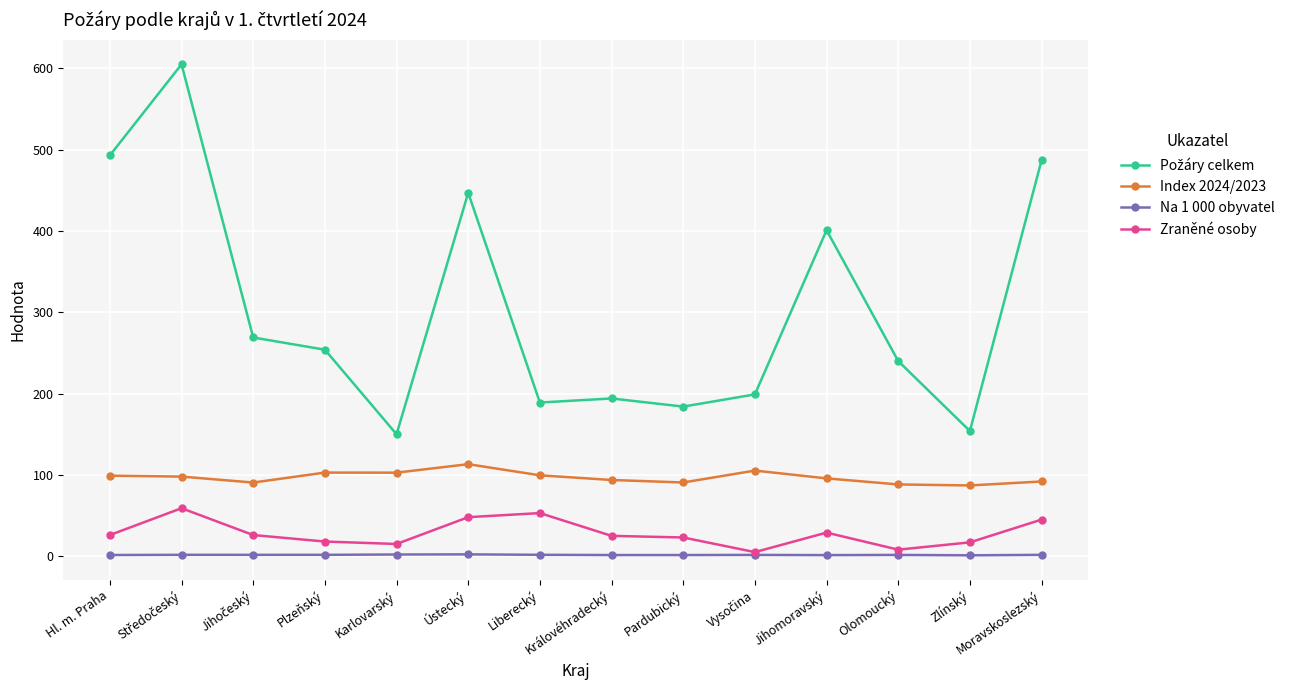

At how many categories does at least one series exceed 398?

5